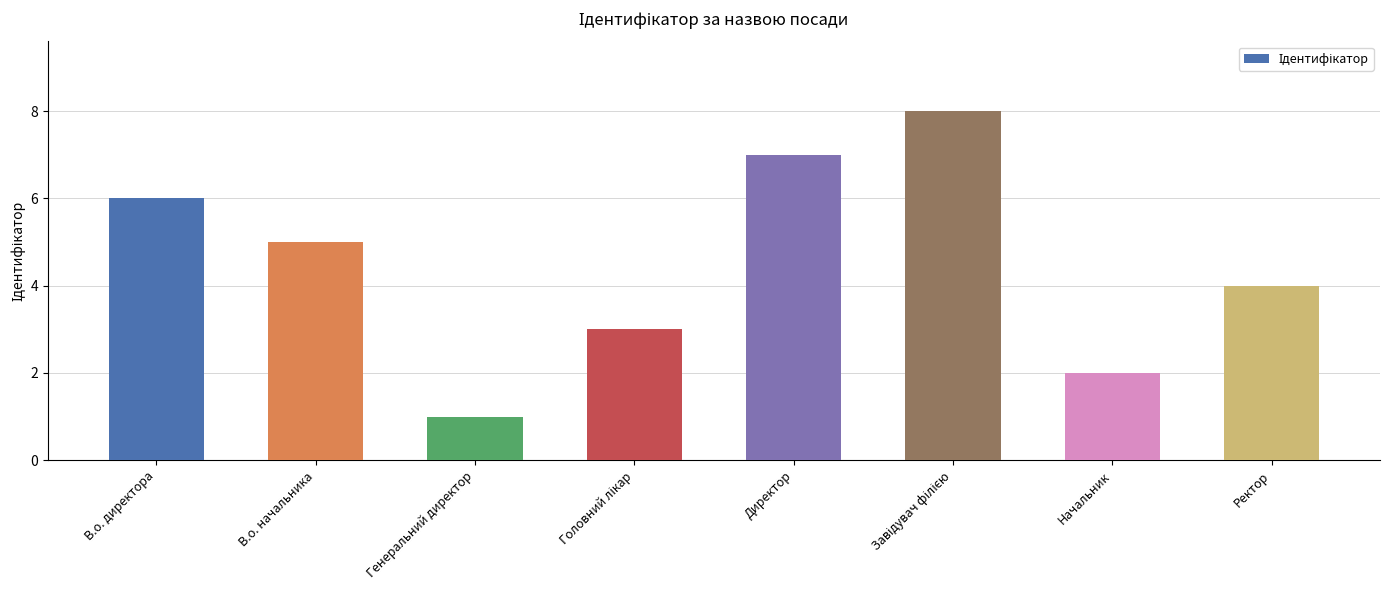

What is the sum of the values at Директор and Ректор?

11